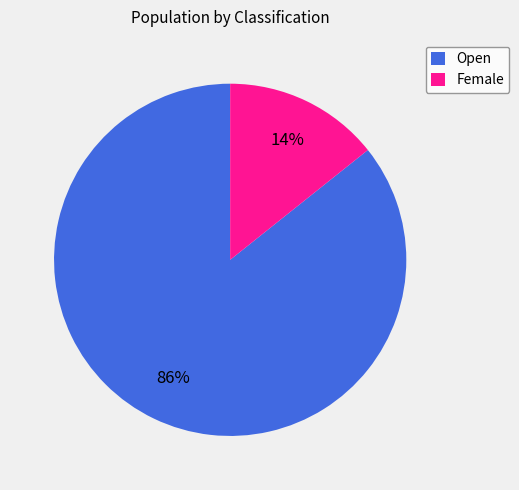

To the nearest percent, what percentage of the pie is Female?

14%